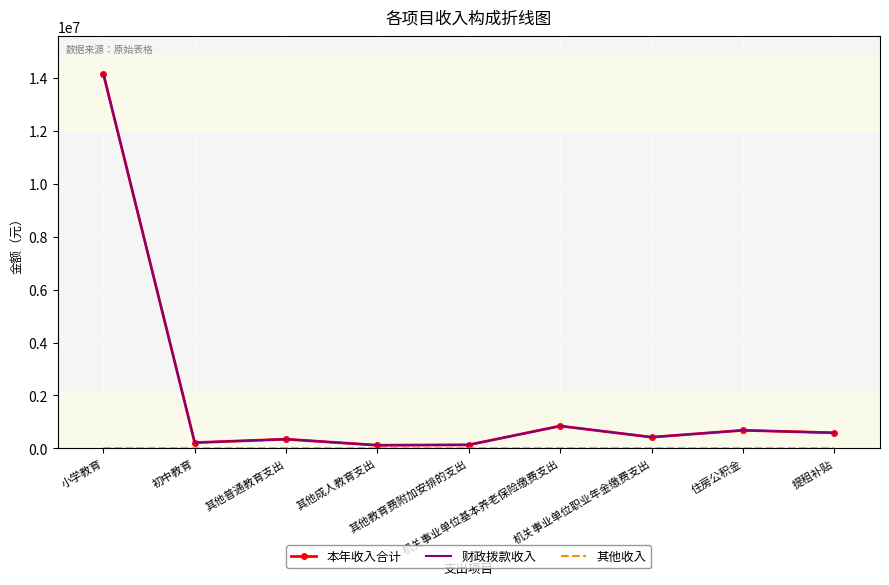

What is the maximum value shown in the chart?

14170049.9